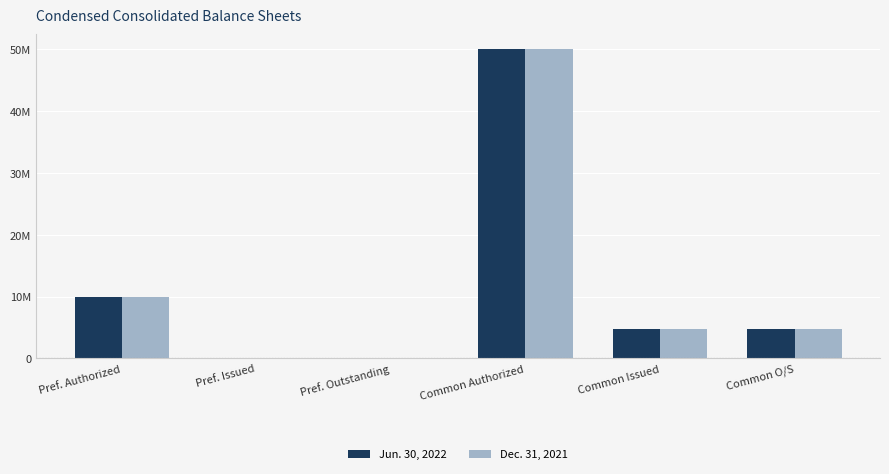

What is the label of the 3rd bar from the left?

Pref. Outstanding